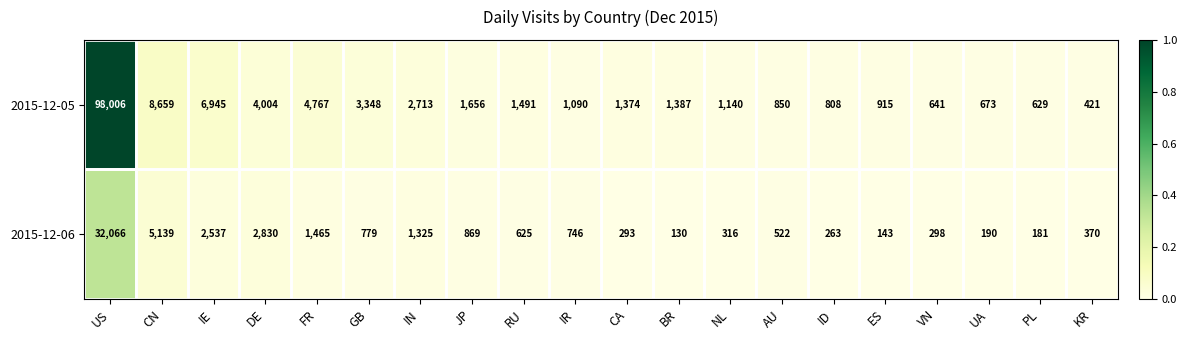

Rank the series by their average value, from highest to lowest.

2015-12-05, 2015-12-06